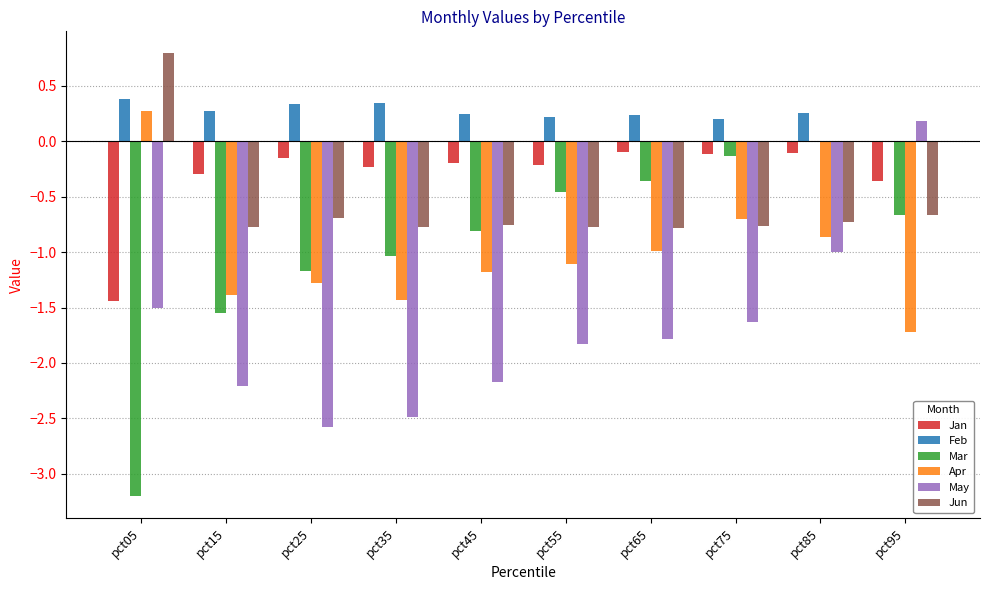

True or false: Jan has a value of -0.2 at pct95.

False